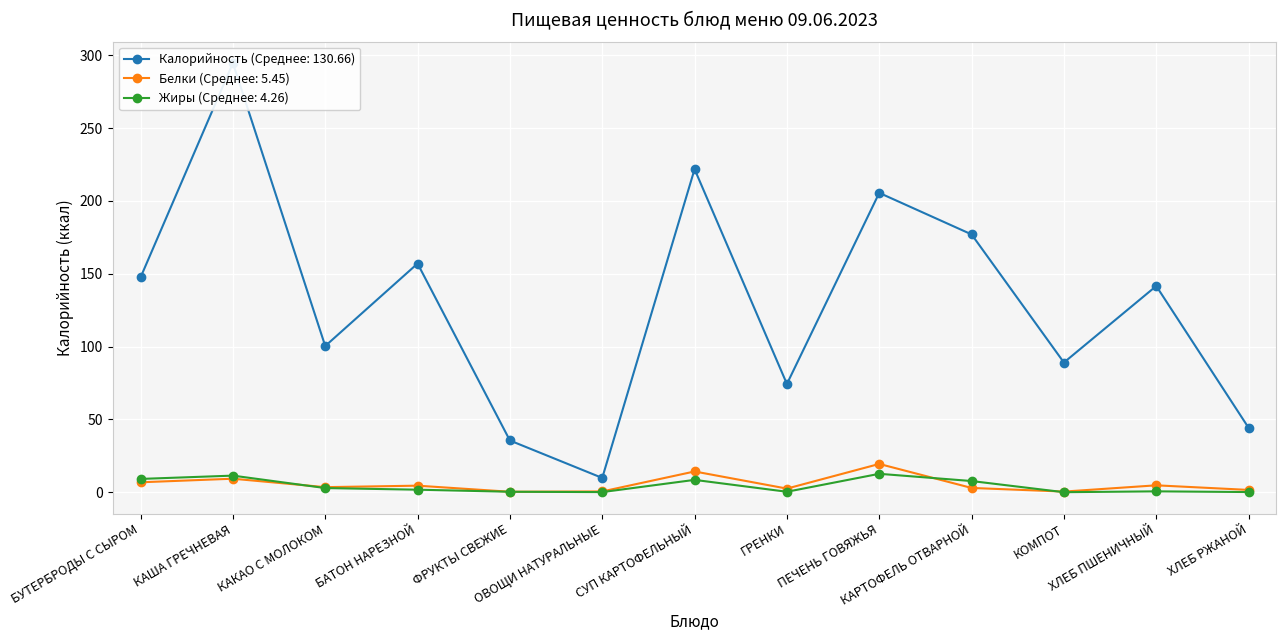

How many lines are shown in the chart?

3